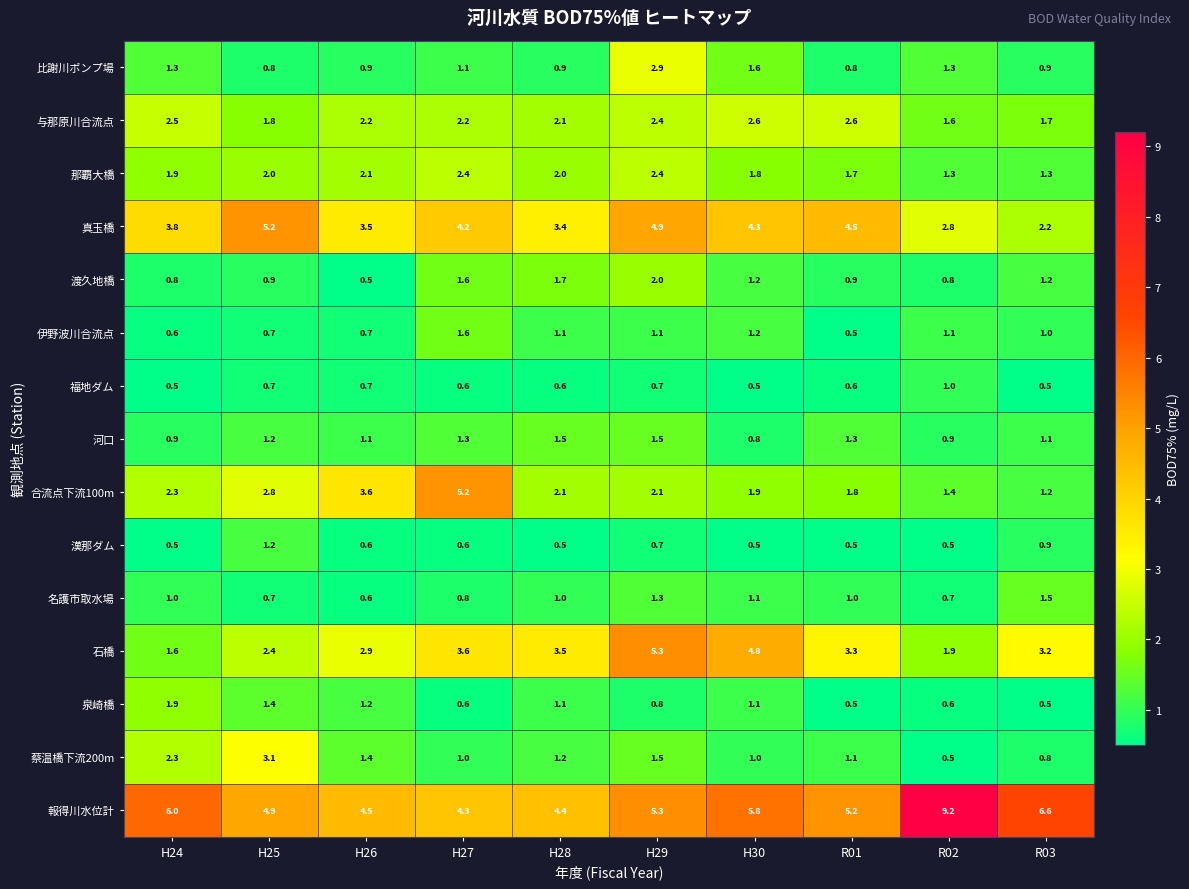

Which series has the widest spread of values?

報得川水位計